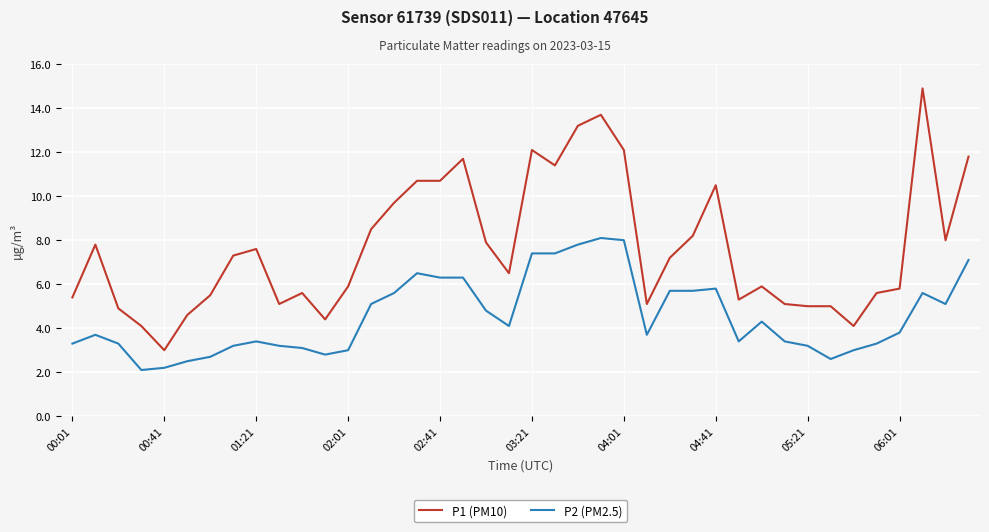

True or false: P1 (PM10) and P2 (PM2.5) intersect in this chart.

False